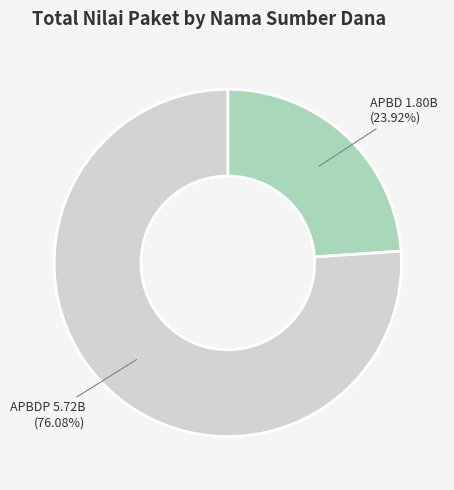

Is there any slice that represents more than half of the pie?

Yes